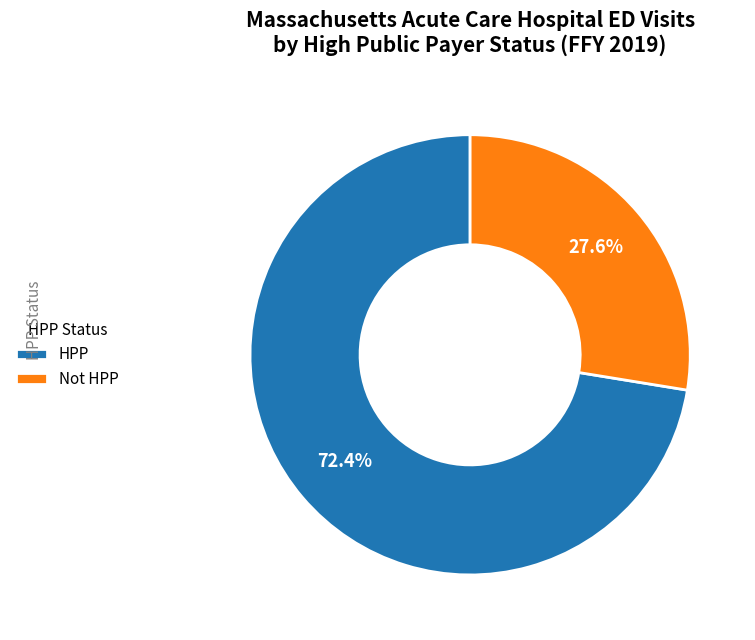

How much of the chart is everything except Not HPP?

72.4%